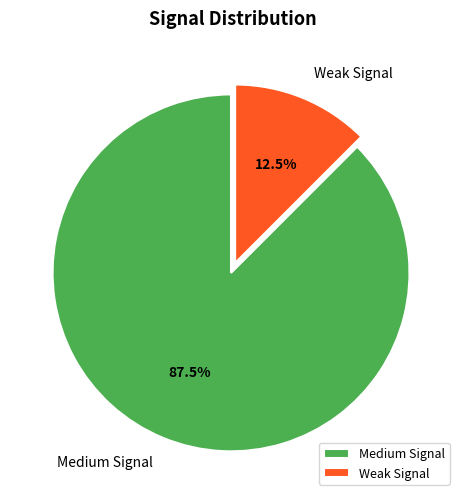

Which has a higher value, Weak Signal or Medium Signal?

Medium Signal